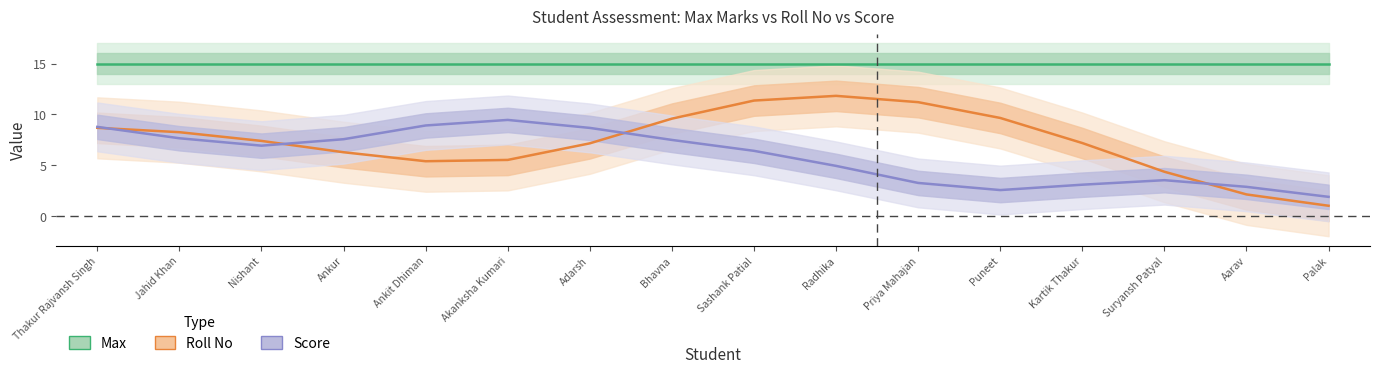

At which label is Score closest to 5?

Radhika